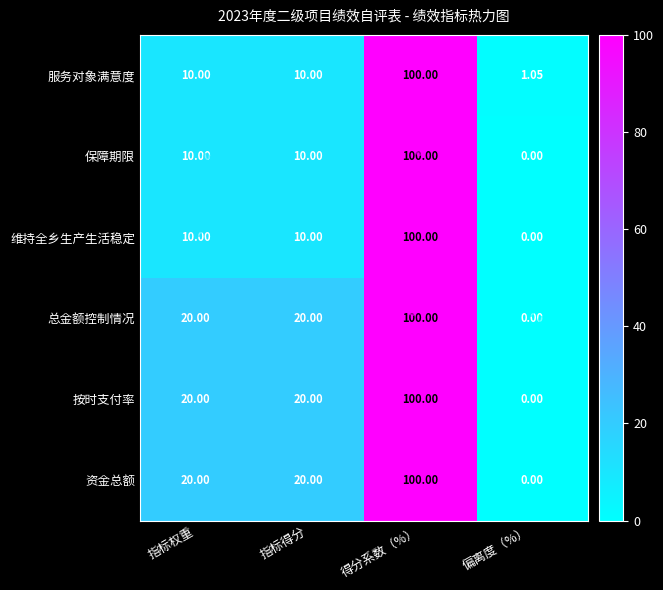

At which category is the sum across all series the highest?

得分系数（%）